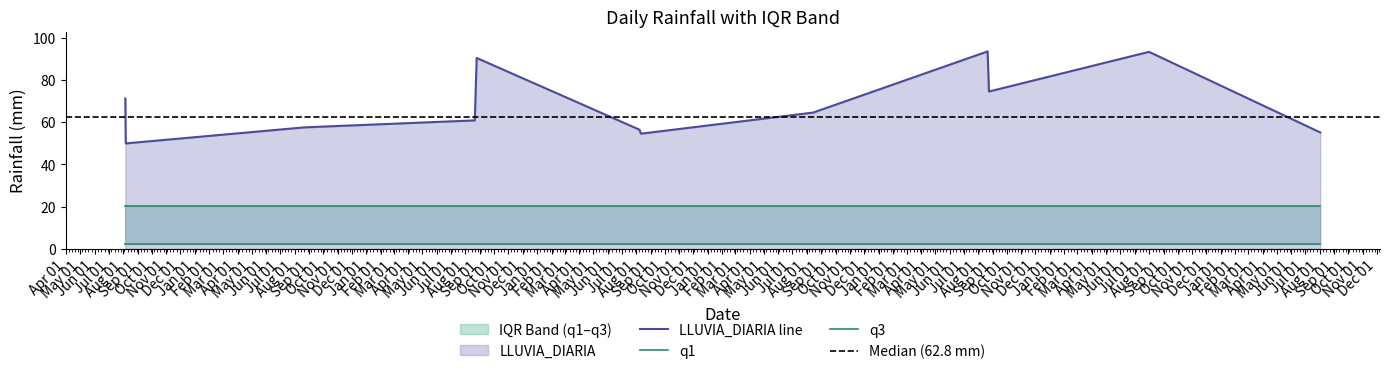

Where is LLUVIA_DIARIA nearest to the value 71?

2015-08-05